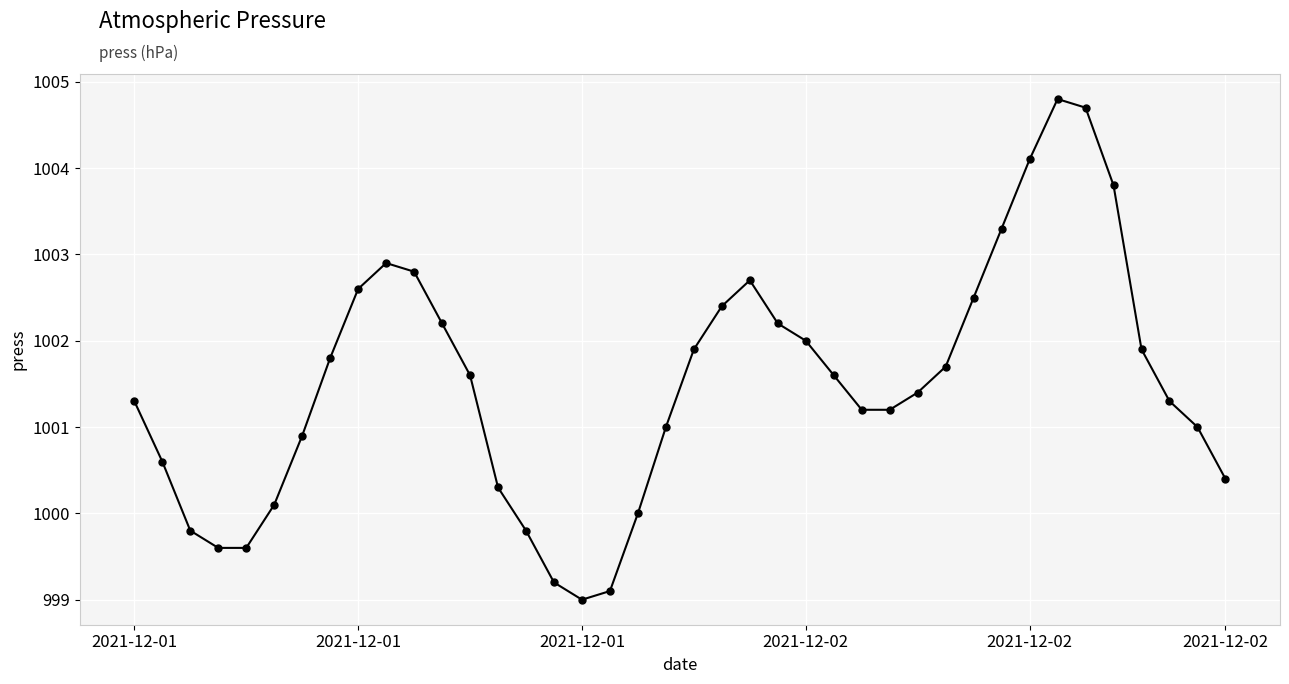

Reading left to right, list all the values displayed in this chart.

1001.3	1000.6	999.8	999.6	999.6	1000.1	1000.9	1001.8	1002.6	1002.9	1002.8	1002.2	1001.6	1000.3	999.8	999.2	999.0	999.1	1000.0	1001.0	1001.9	1002.4	1002.7	1002.2	1002.0	1001.6	1001.2	1001.2	1001.4	1001.7	1002.5	1003.3	1004.1	1004.8	1004.7	1003.8	1001.9	1001.3	1001.0	1000.4